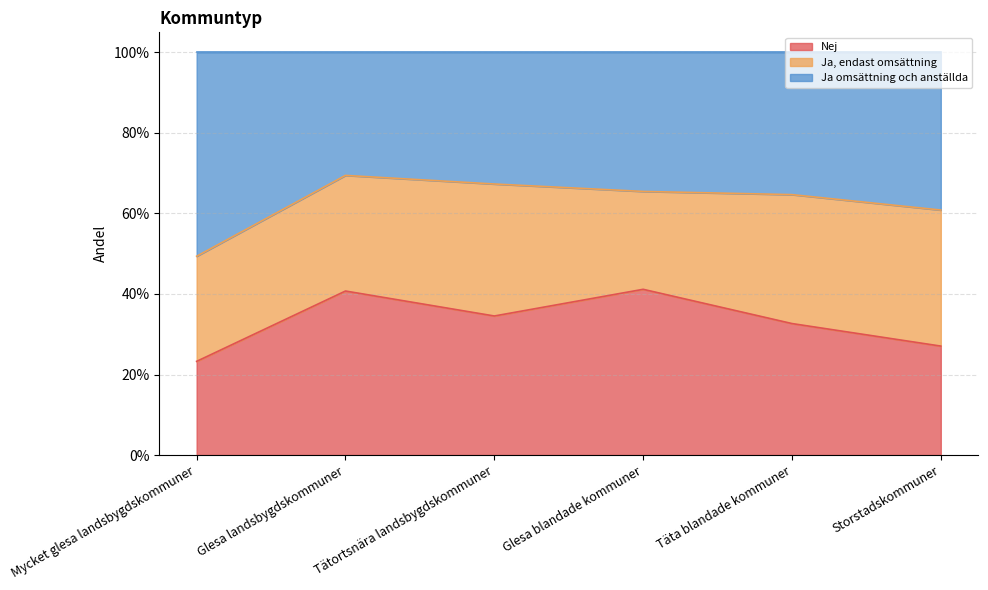

How many Ja omsättning och anställda values are between 0 and 1?

6